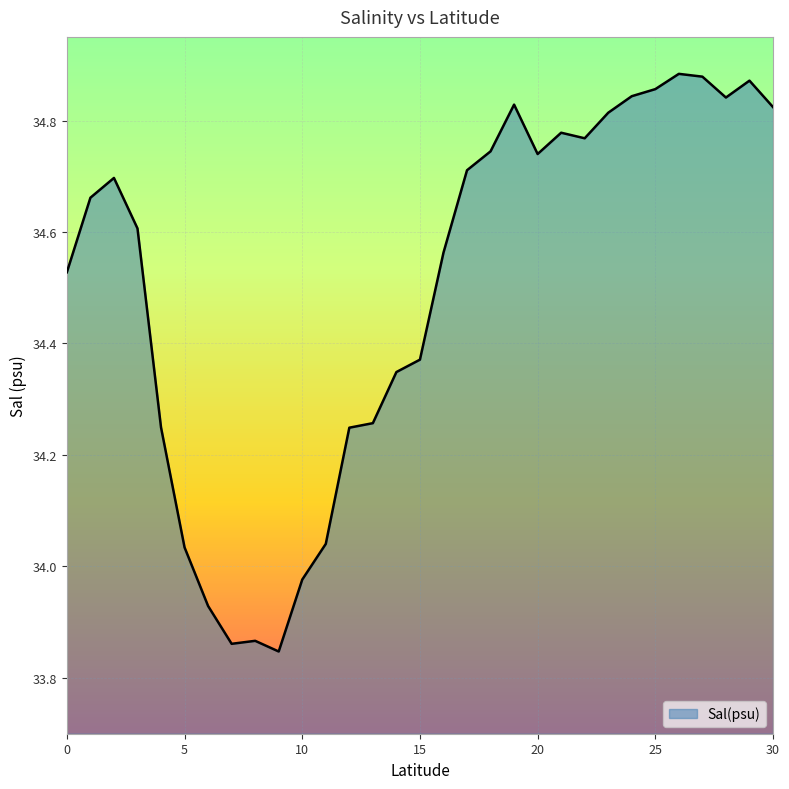

Does the chart display data point markers on the line(s)?

No